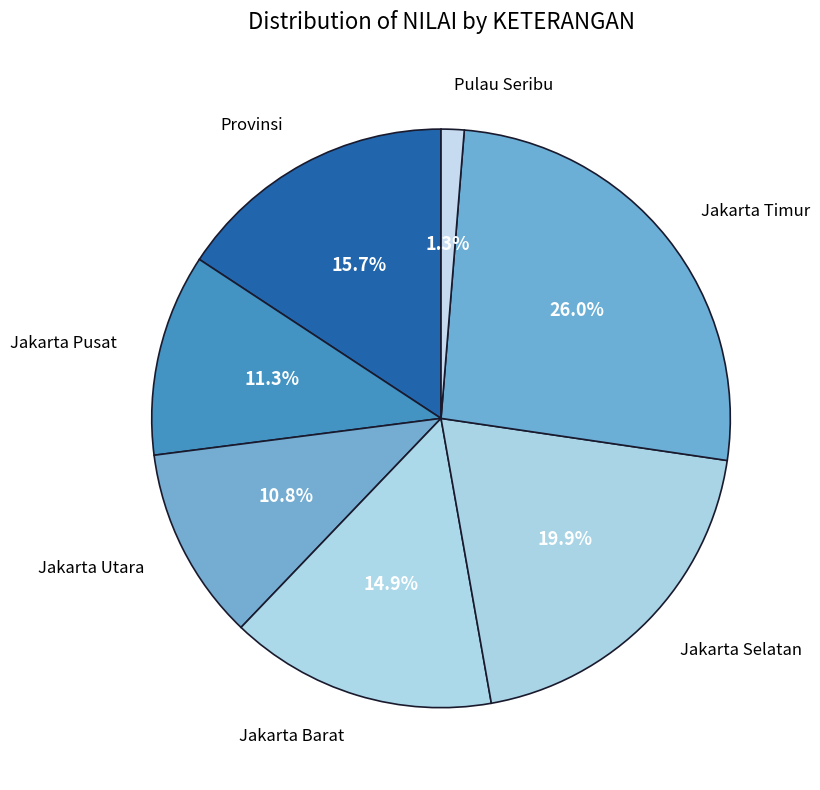

What is the smallest slice in the pie chart?

Pulau Seribu